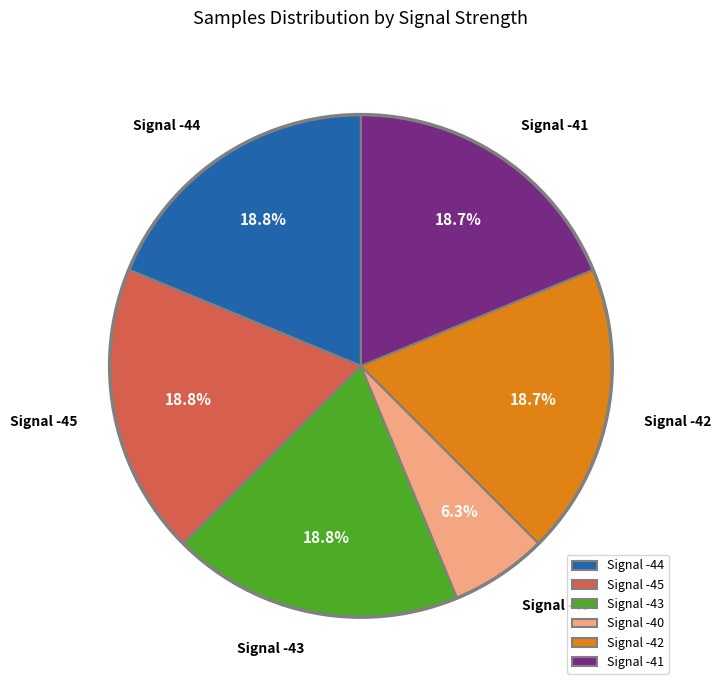

How many segments does this pie chart have?

6